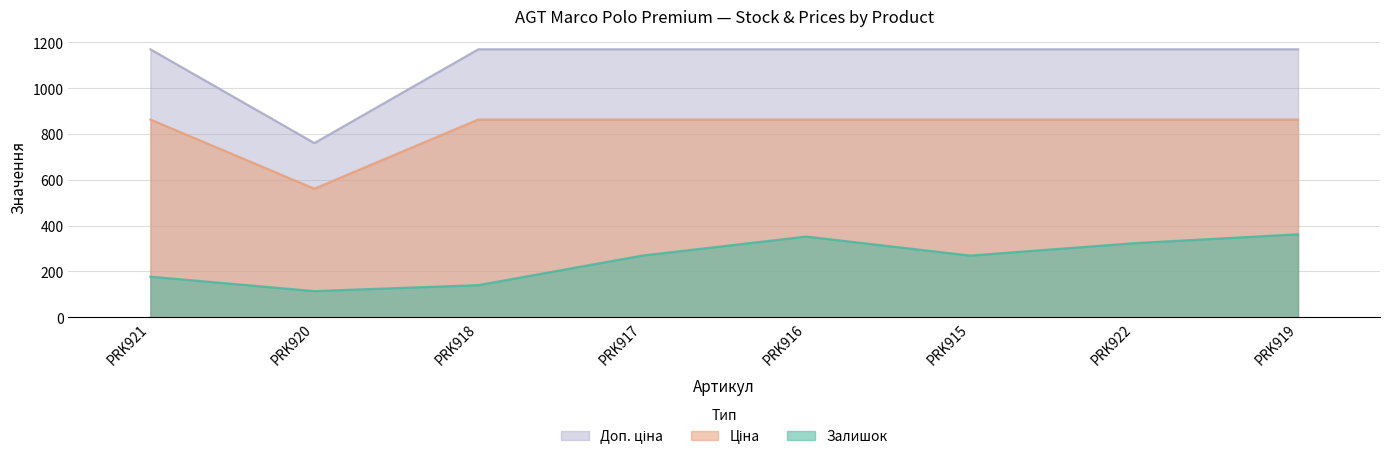

Reading left to right, list all the values displayed in this chart.

Залишок: 177.0	114.0	140.0	269.0	352.0	269.0	323.0	362.0
Ціна: 862.8	560.8	862.8	862.8	862.8	862.8	862.8	862.8
Доп. ціна: 1169.2	760.0	1169.2	1169.2	1169.2	1169.2	1169.2	1169.2